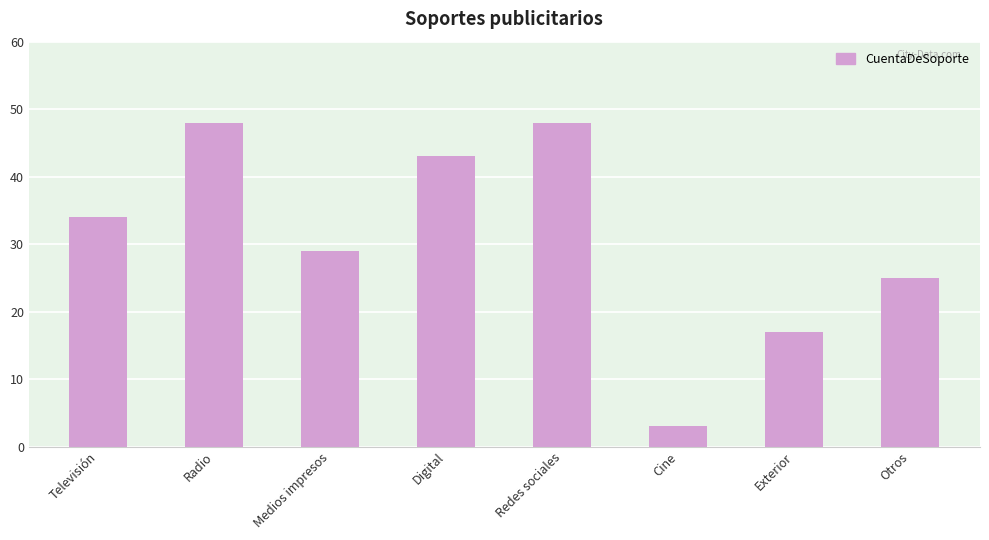

Reading right to left, extract all data points from this chart.

25	17	3	48	43	29	48	34